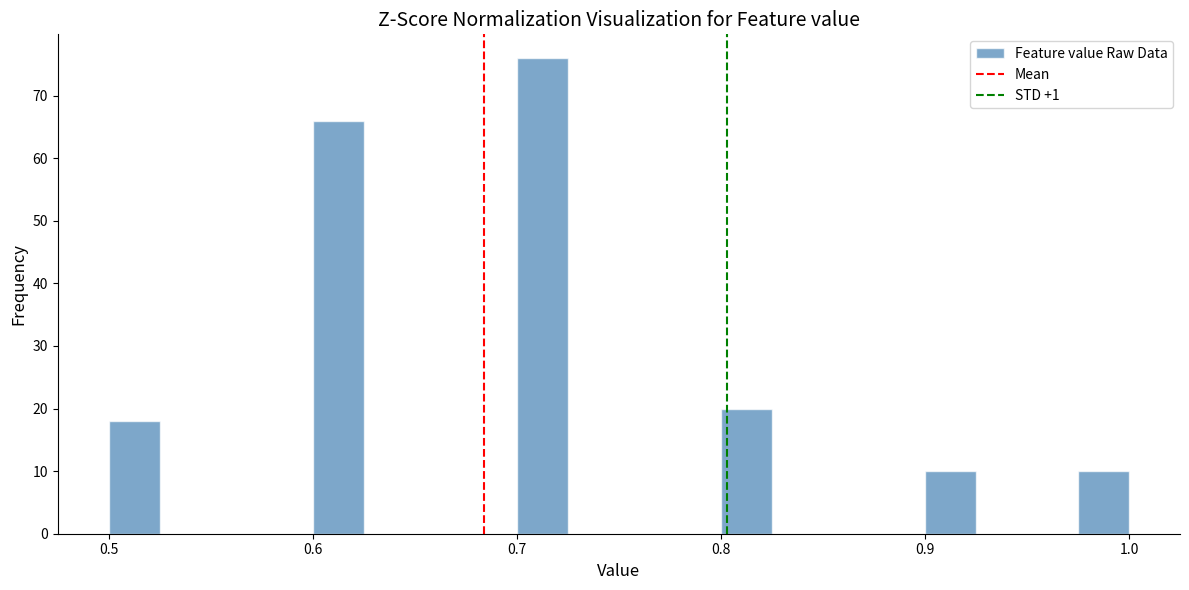

Read against the x-axis, roughly where is the centre of the tallest bar?

0.71